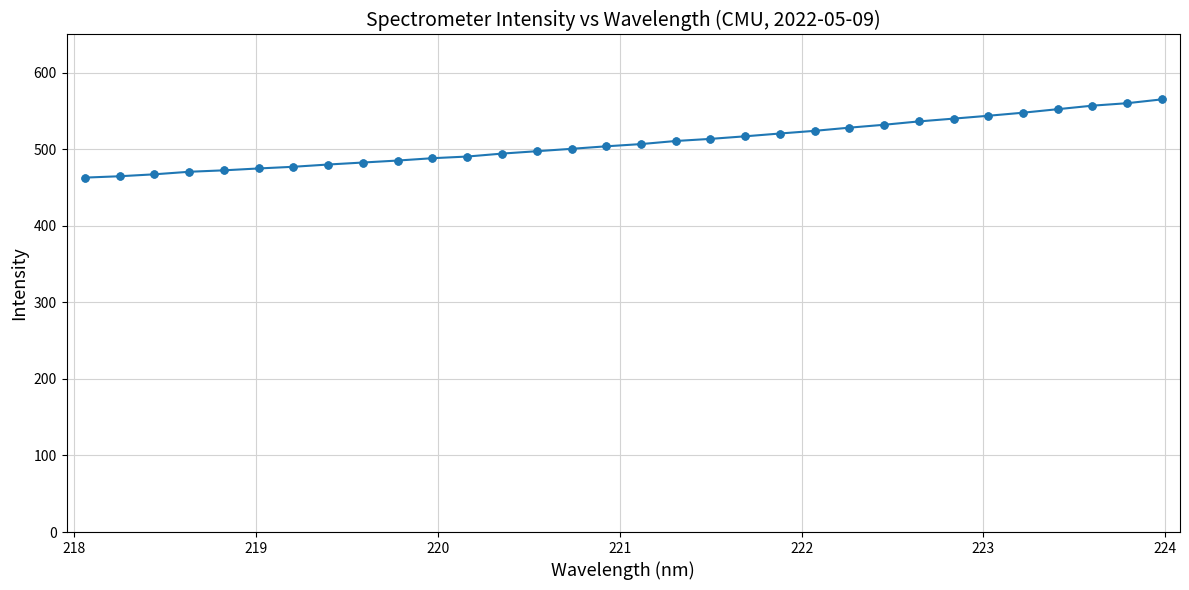

What is the difference between the maximum and second lowest values?

100.4